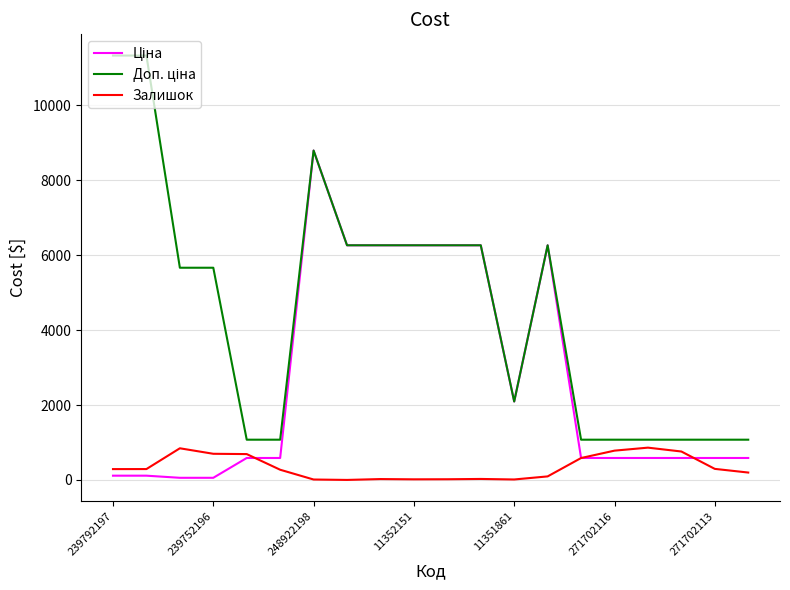

What is the highest value of the Залишок series?

862.0